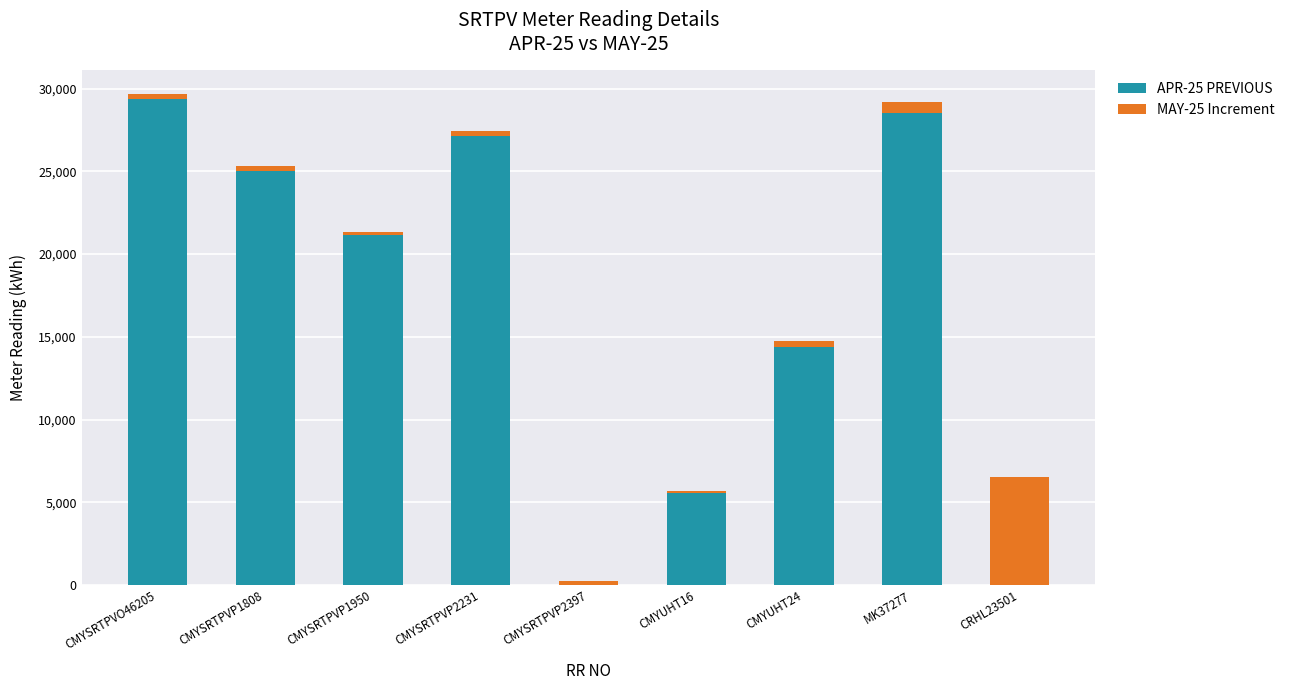

What is the total value across all series at CMYUHT24?

14743.1